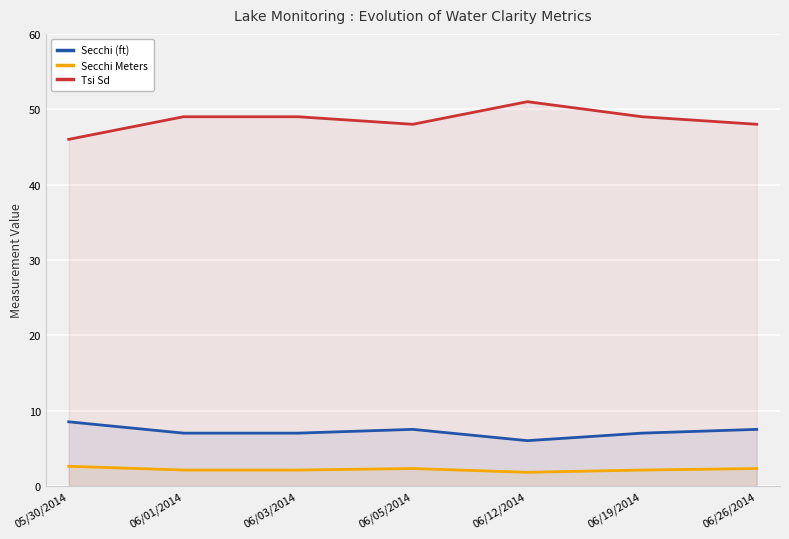

At which category is the sum across all series the highest?

06/12/2014